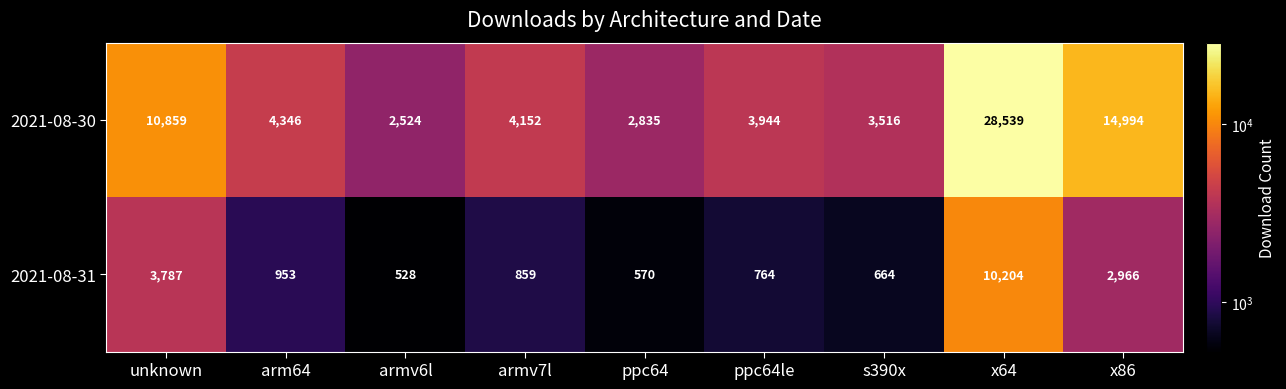

What is the sum of all 2021-08-30 values?

75709